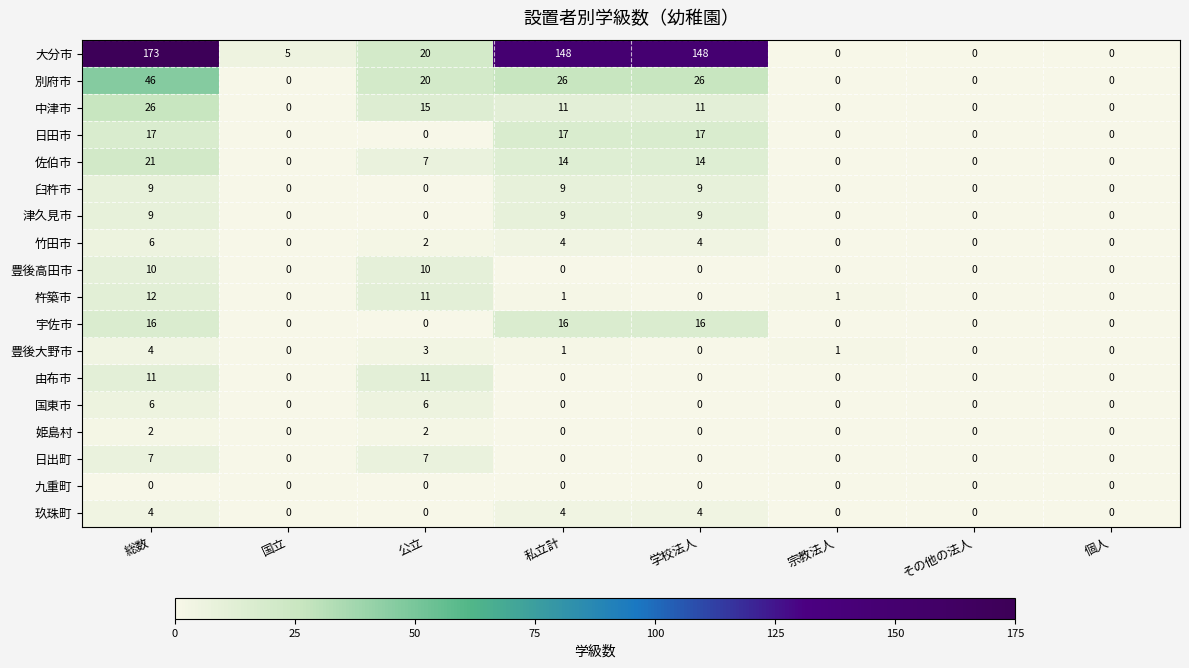

Which series has the largest range (max minus min)?

大分市